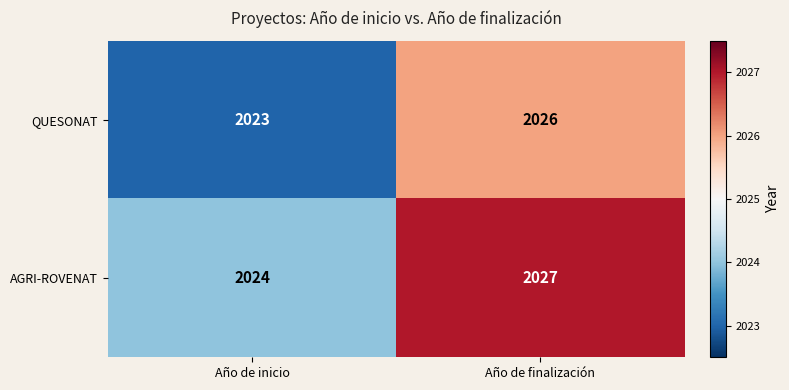

Reading left to right, transcribe all the data shown in this chart.

QUESONAT: 2023	2026
AGRI-ROVENAT: 2024	2027